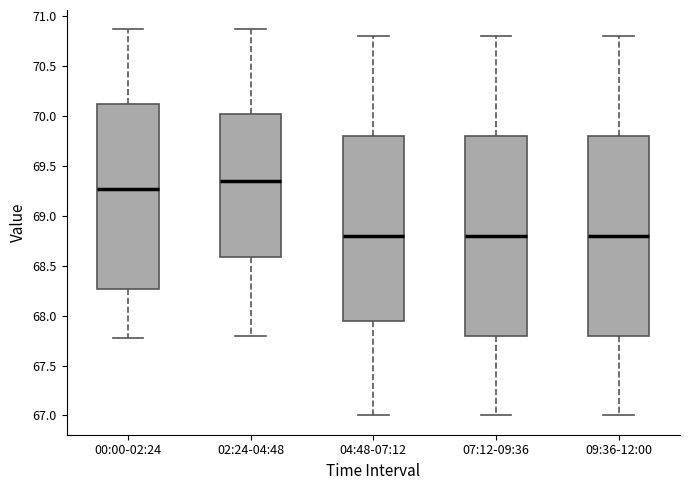

Where does the lower whisker of the box for 02:24-04:48 end on the y-axis? The values are not printed on the chart, so give them approximately, as read against the axis.

67.80